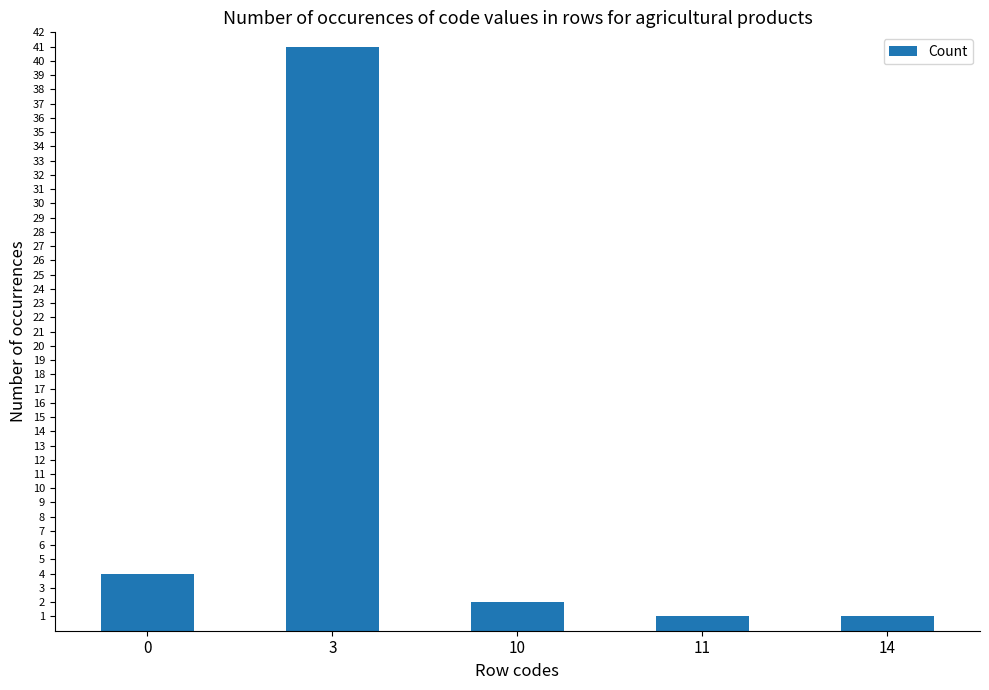

Is it true that the value at 11 is 1?

True